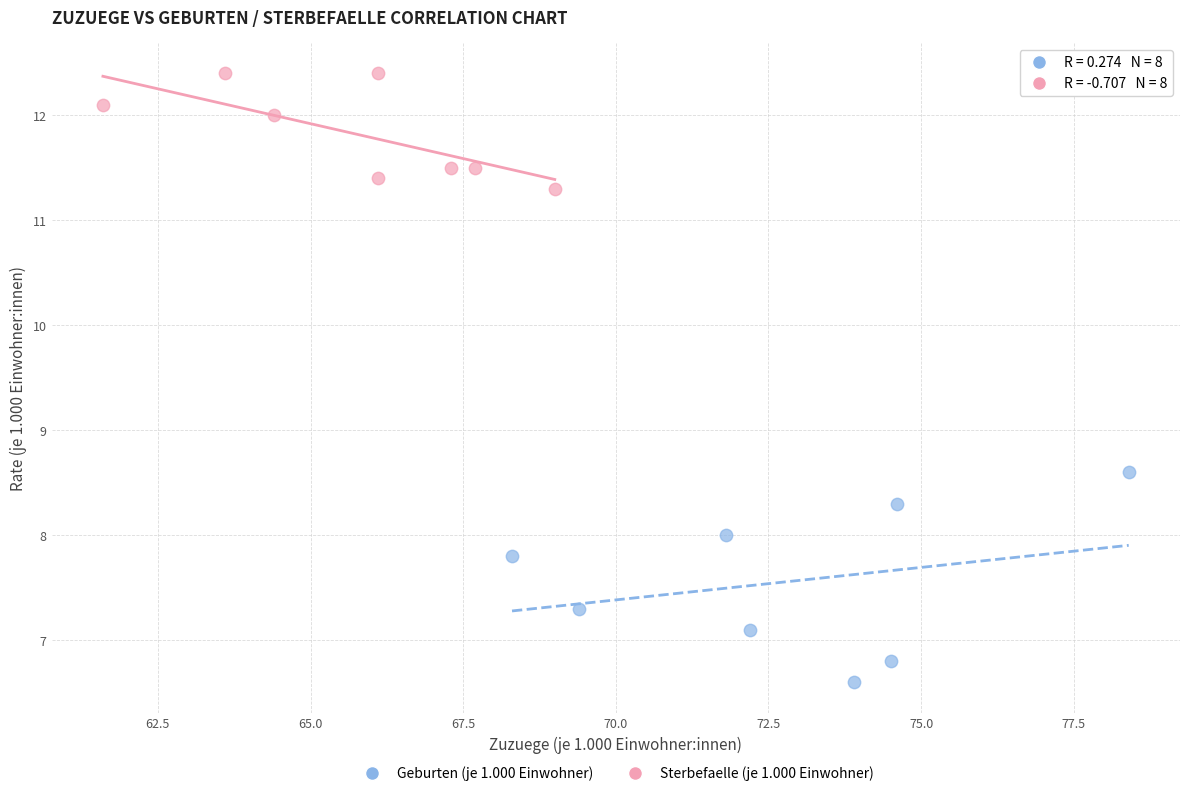

Which series reaches the minimum Y coordinate?

Geburten (je 1.000 Einwohner)